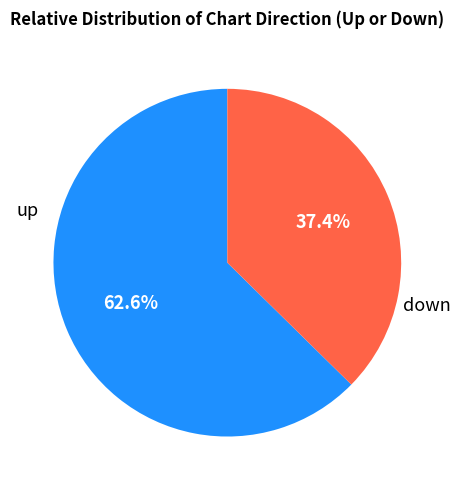

True or false: down accounts for 28% of the total.

False